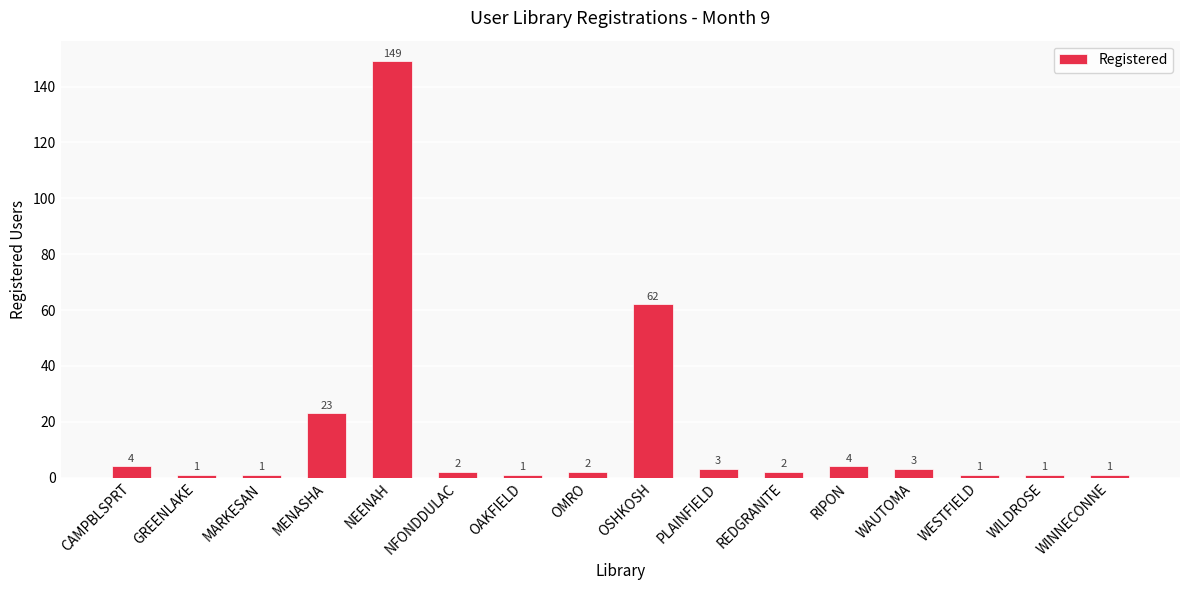

What is the label of the 8th bar from the right?

OSHKOSH